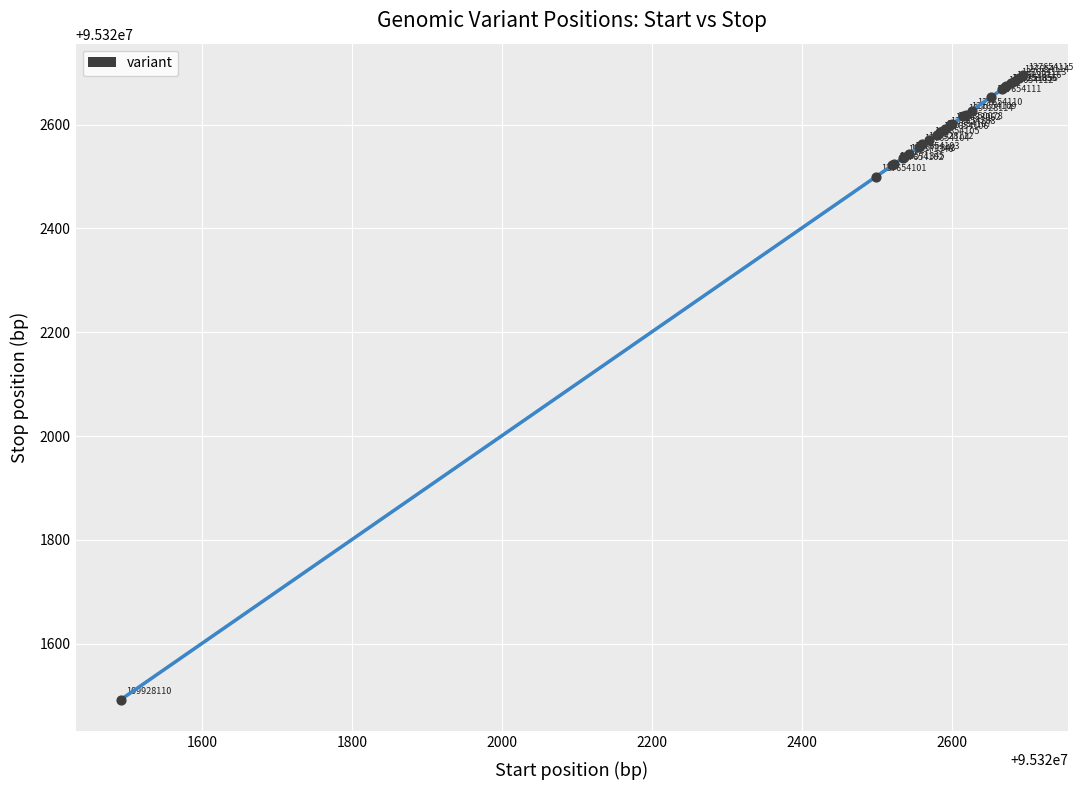

What Y value in the scatter plot is closest to 95322093?

95322500